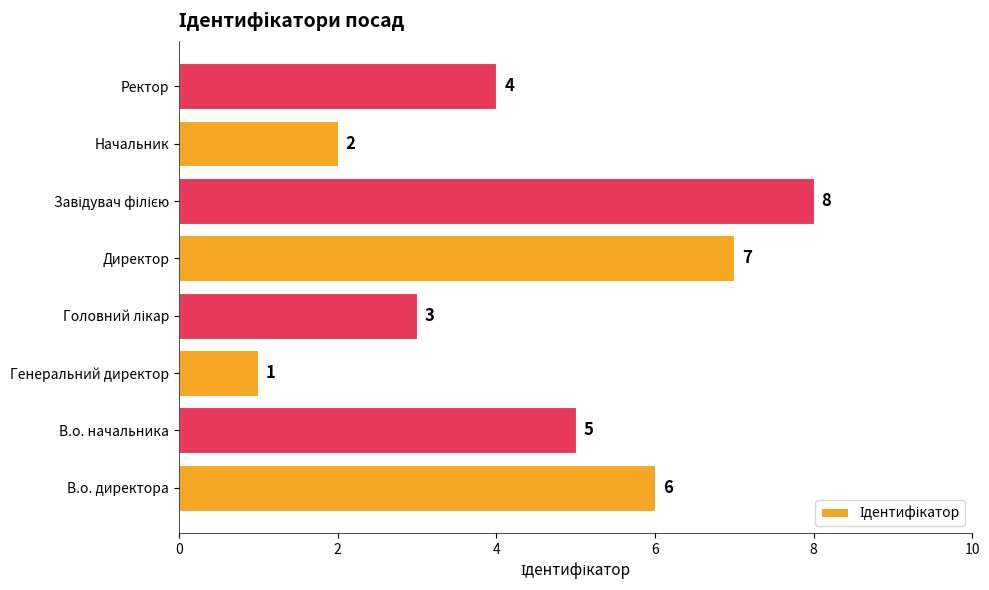

What is the ratio of the value at Директор to the value at В.о. начальника?

1.4